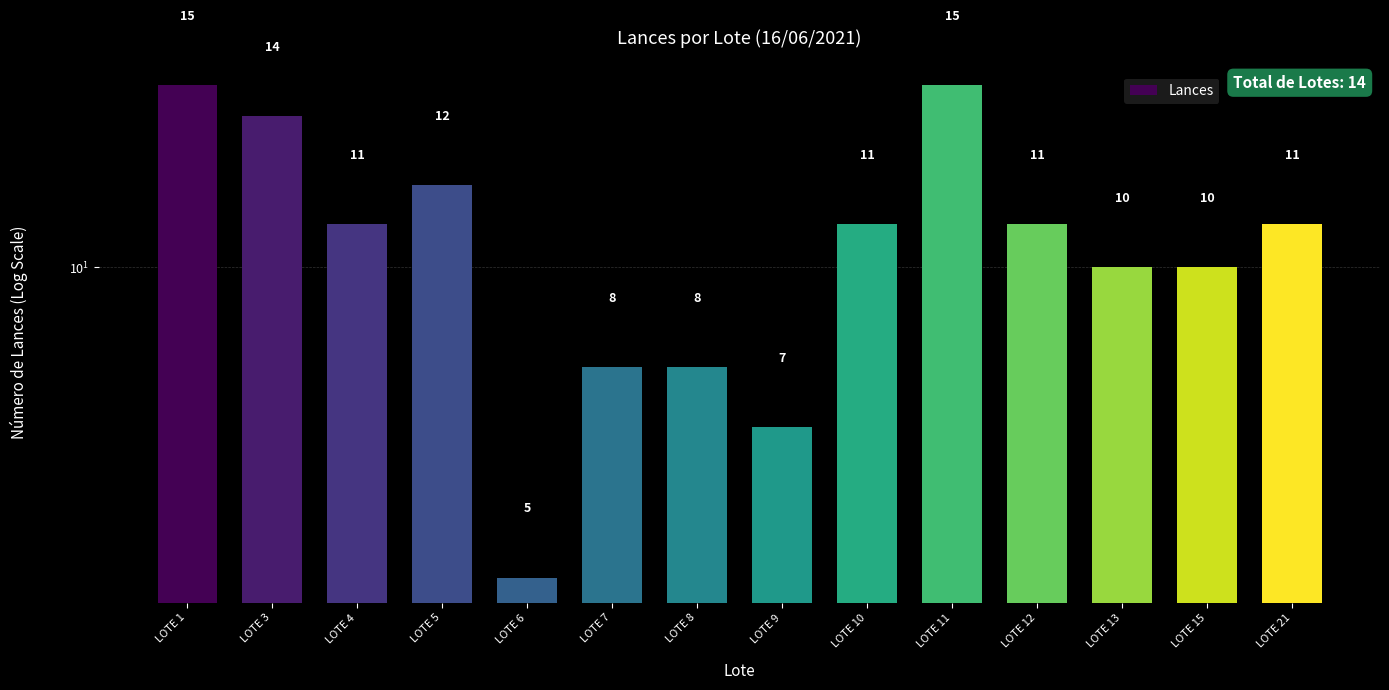

Are the bars horizontal?

No